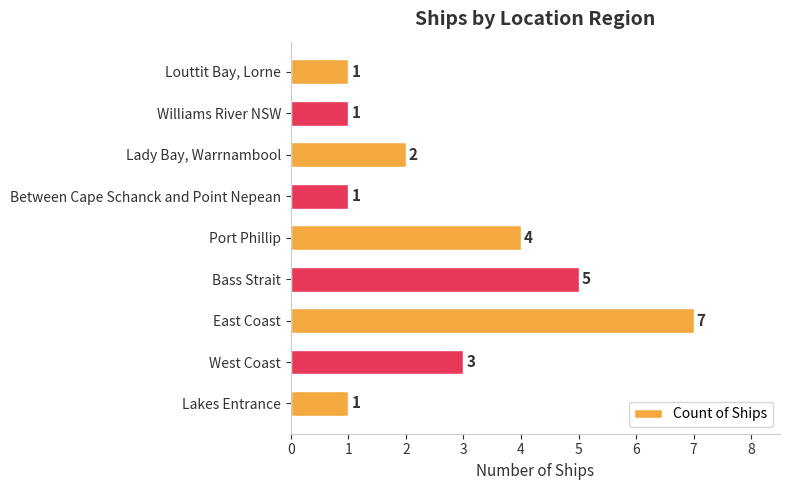

Count the values in the range 1 to 4.

7